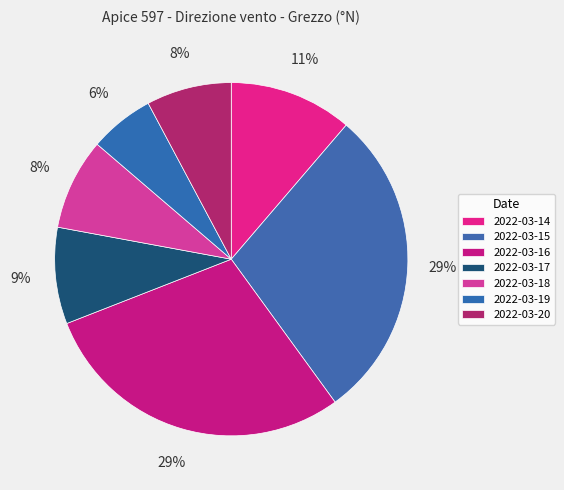

Count the number of slices in the pie.

7